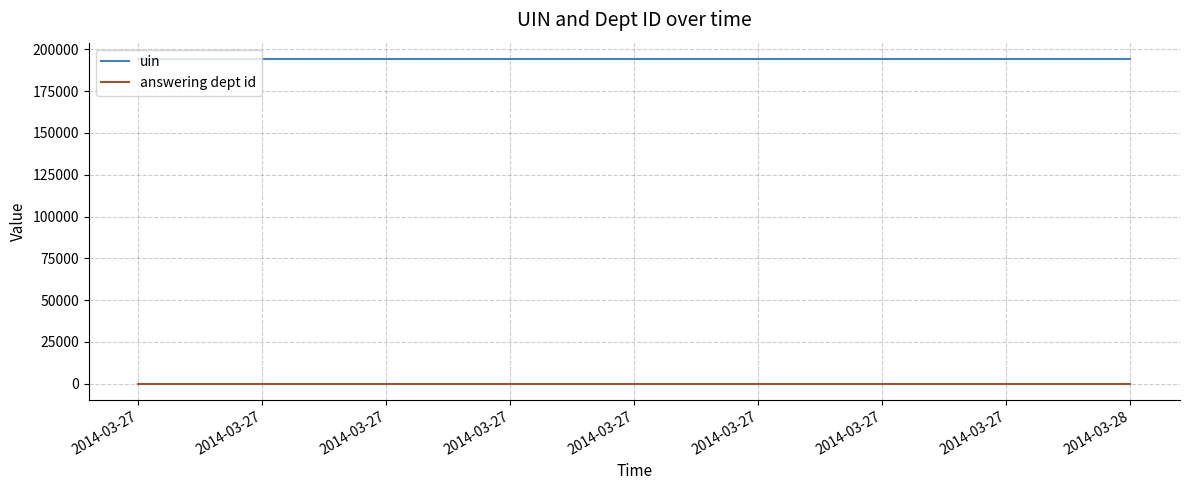

List the series in order of their overall mean, highest first.

uin, answering dept id